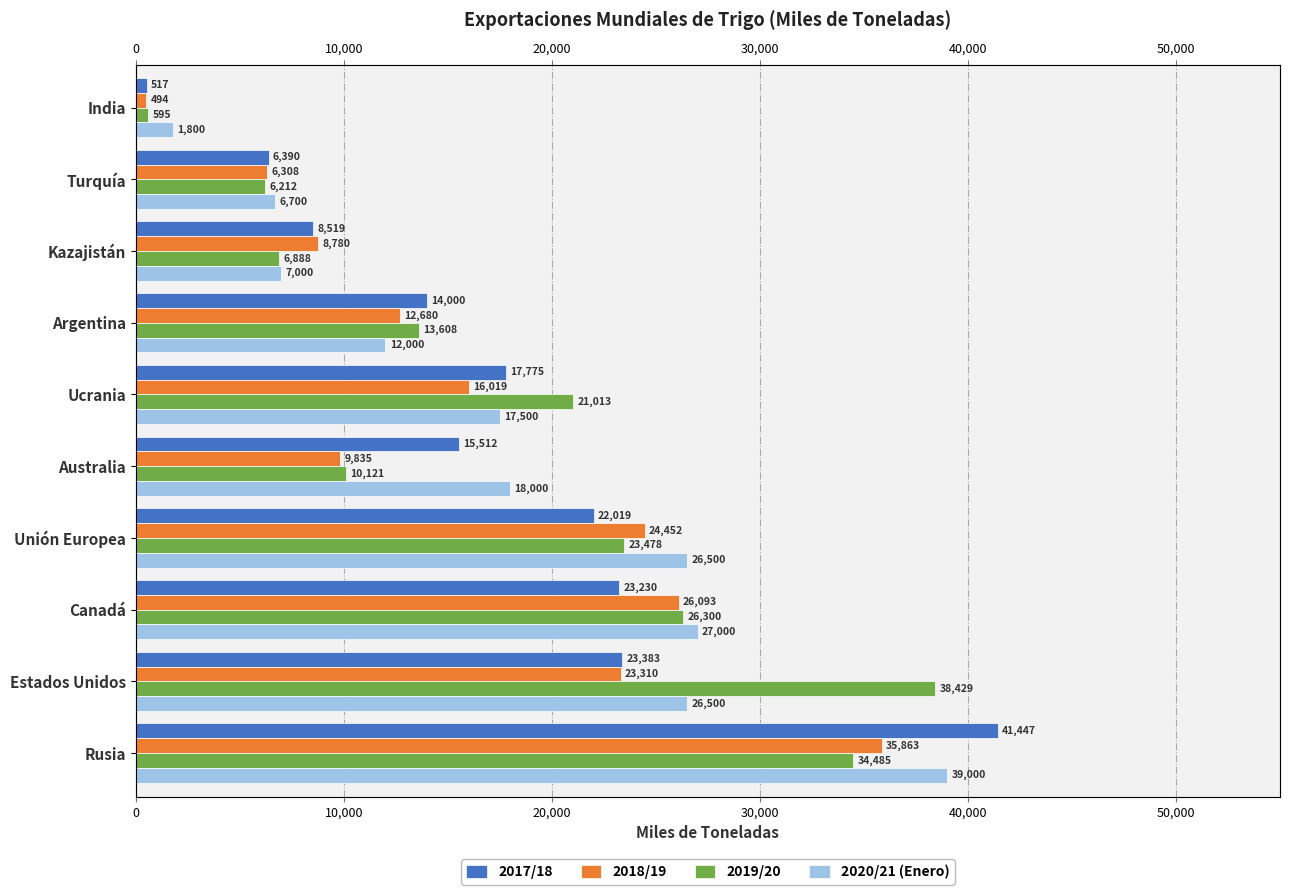

What is the maximum value for 2019/20?

38429